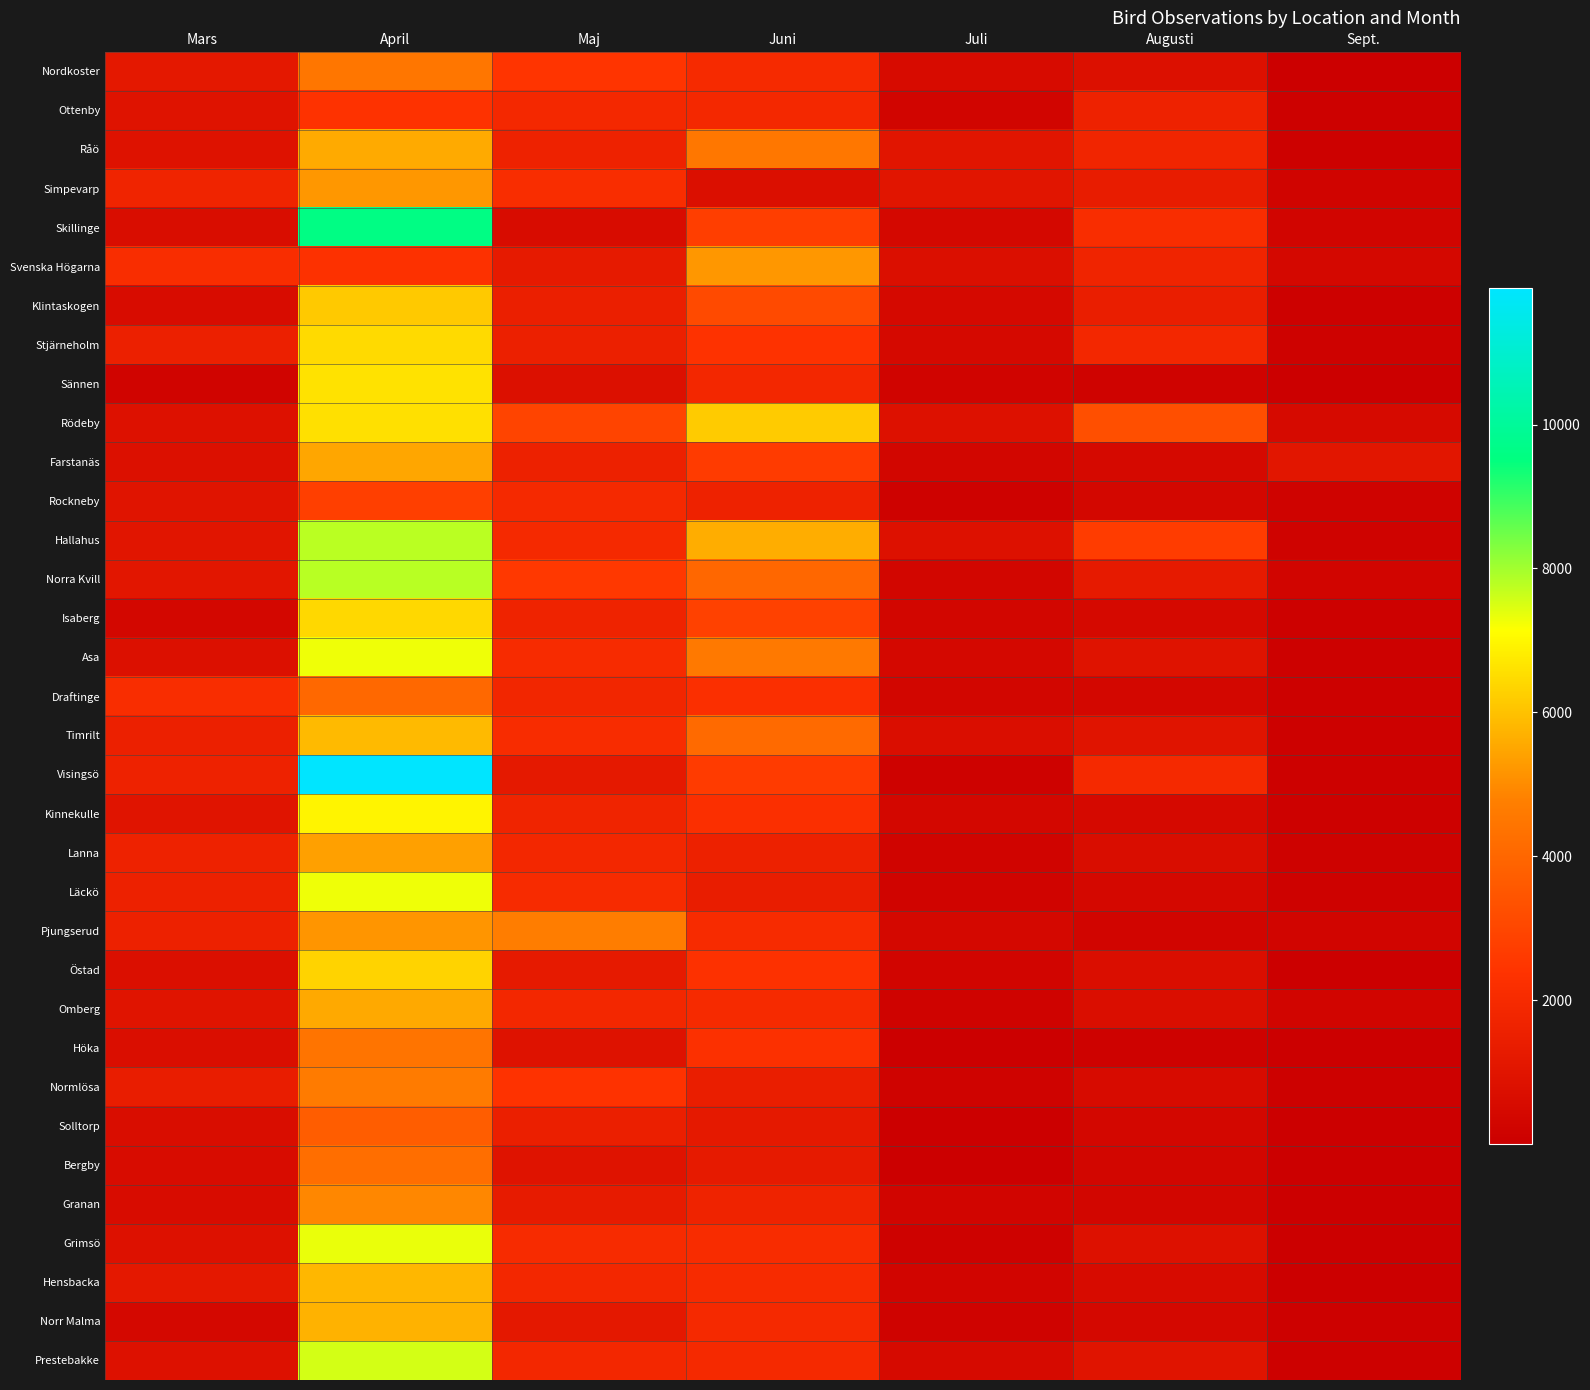

Between Mars and April, which series saw the biggest shift?

Visingsö